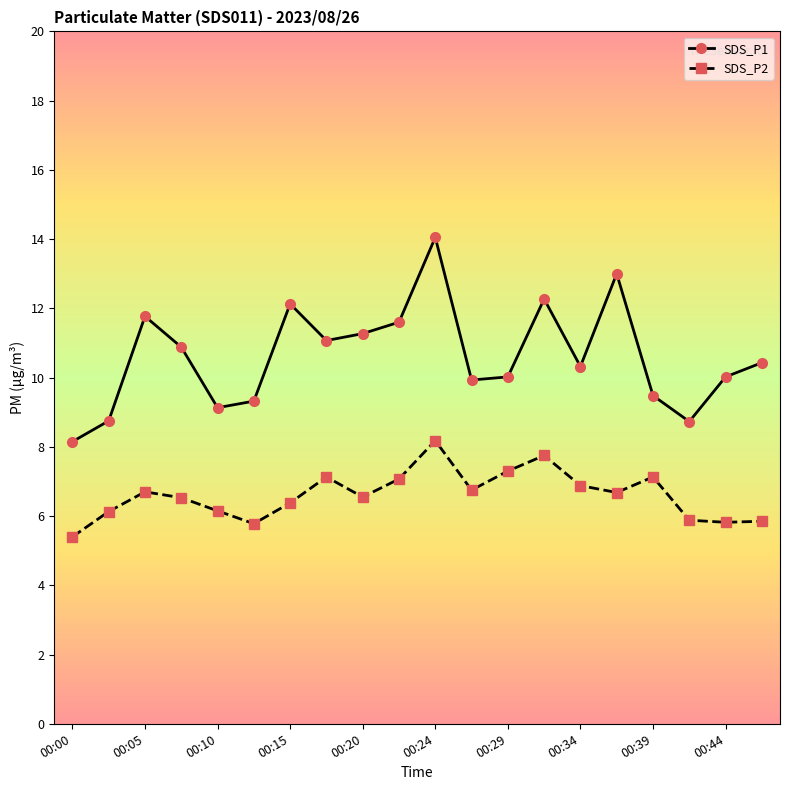

What is the value of the SDS_P2 point at the 12th from the left?

6.8